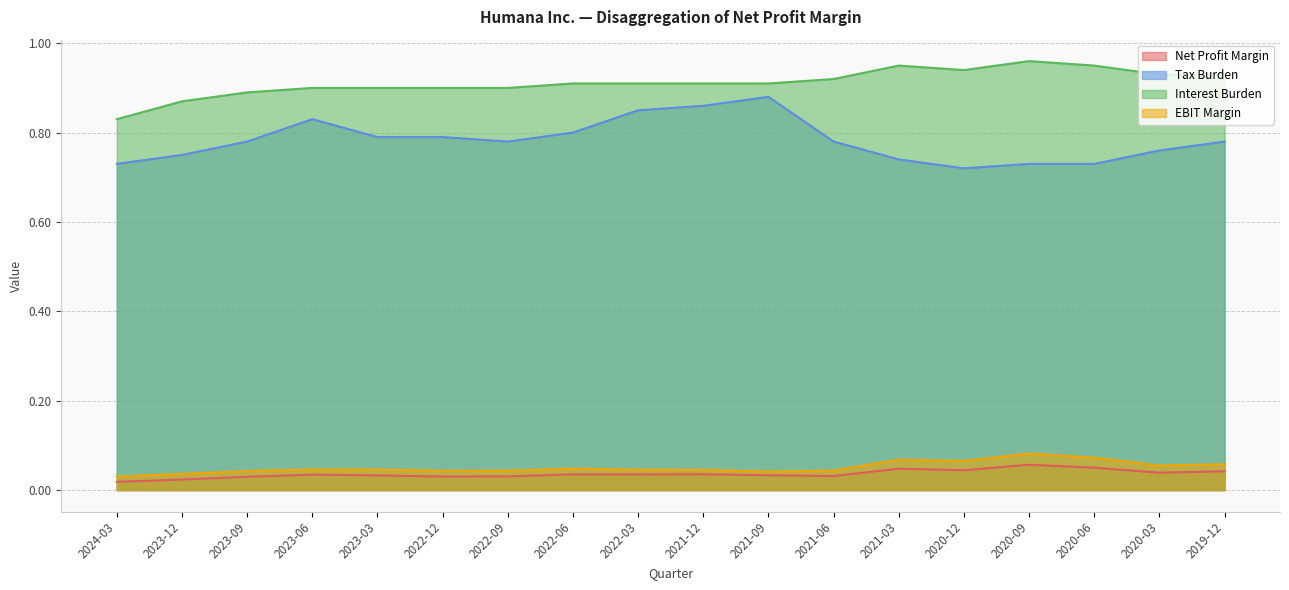

The Interest Burden series shows 1.2 at 2024-03. True or false?

False